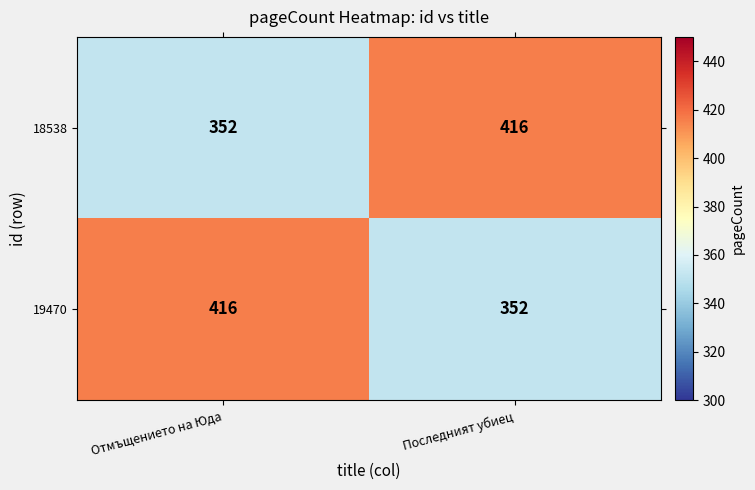

What is the spread (max minus min) of values at Отмъщението на Юда?

64